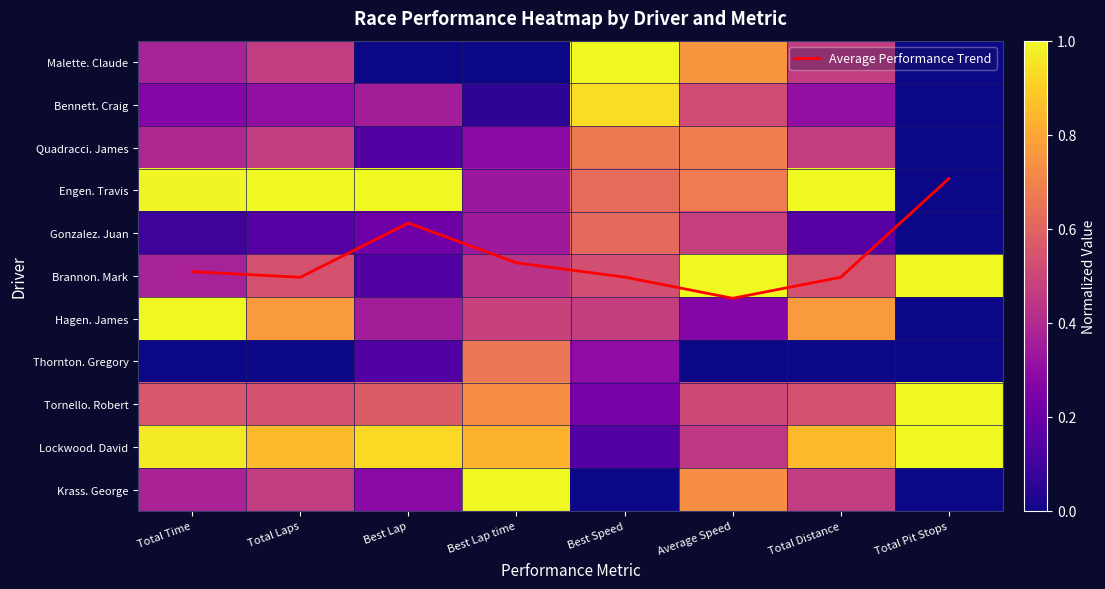

What is the sum of the Tornello. Robert values at Total Pit Stops and Best Lap?

1.6